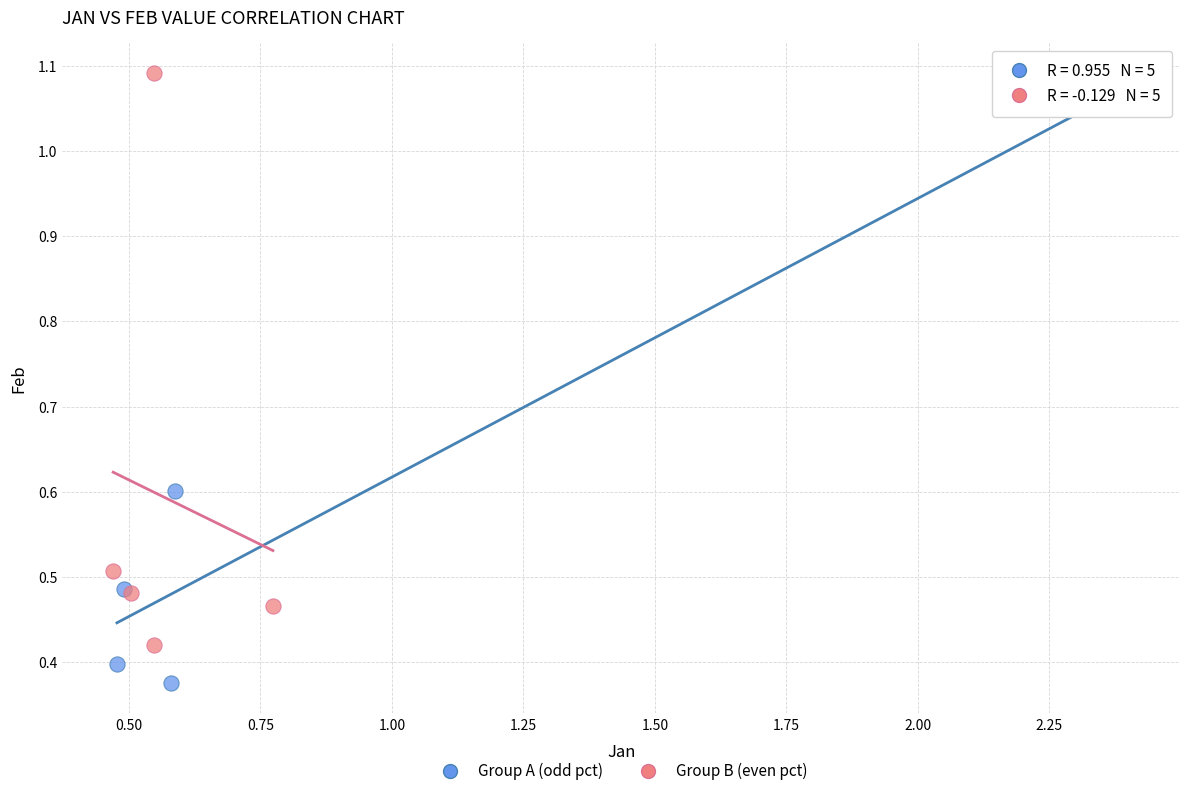

Which series reaches the minimum Y coordinate?

Group A (odd pct)